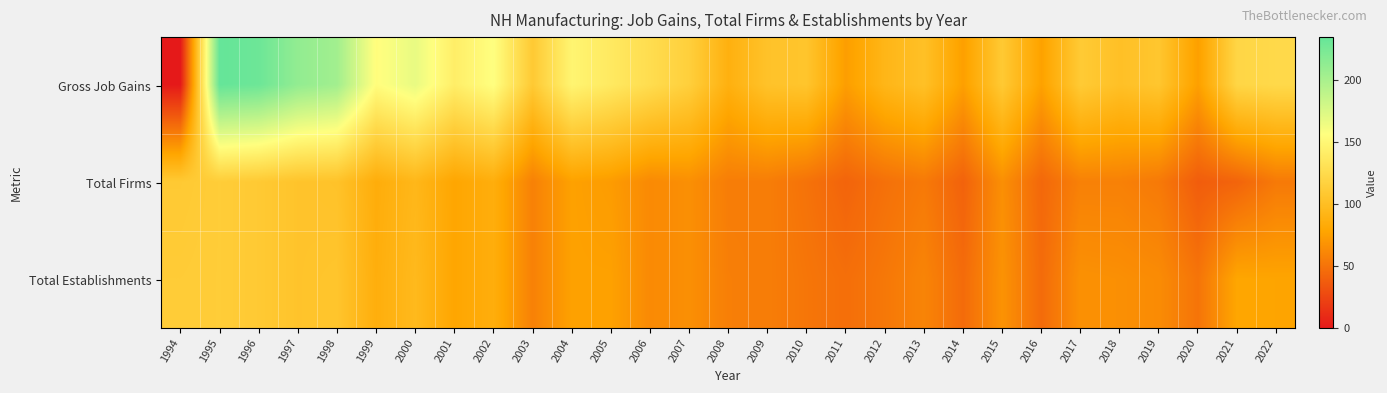

List the series in order of their peak value, highest first.

Gross Job Gains, Total Firms, Total Establishments